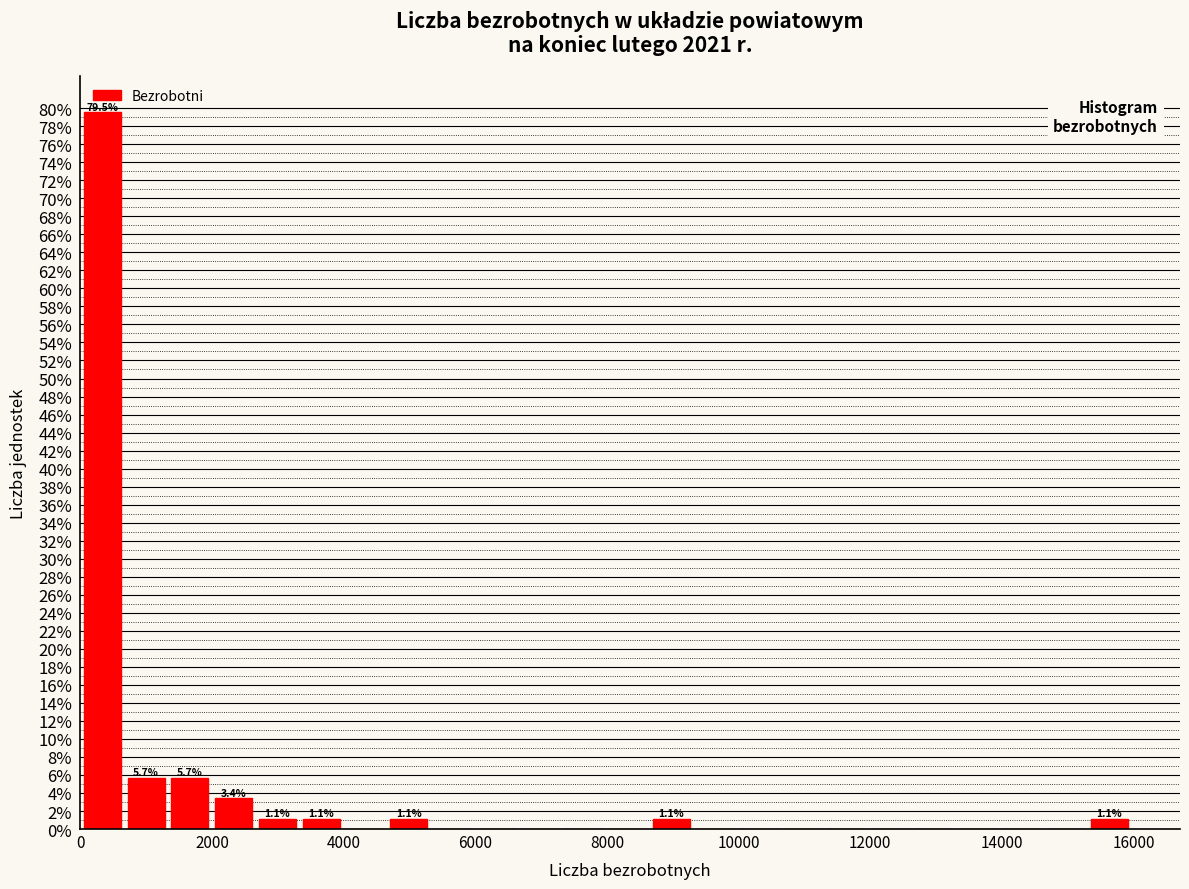

Around what value on the x-axis is the tallest bar? Give the approximate position of its centre, as read against the axis.

400